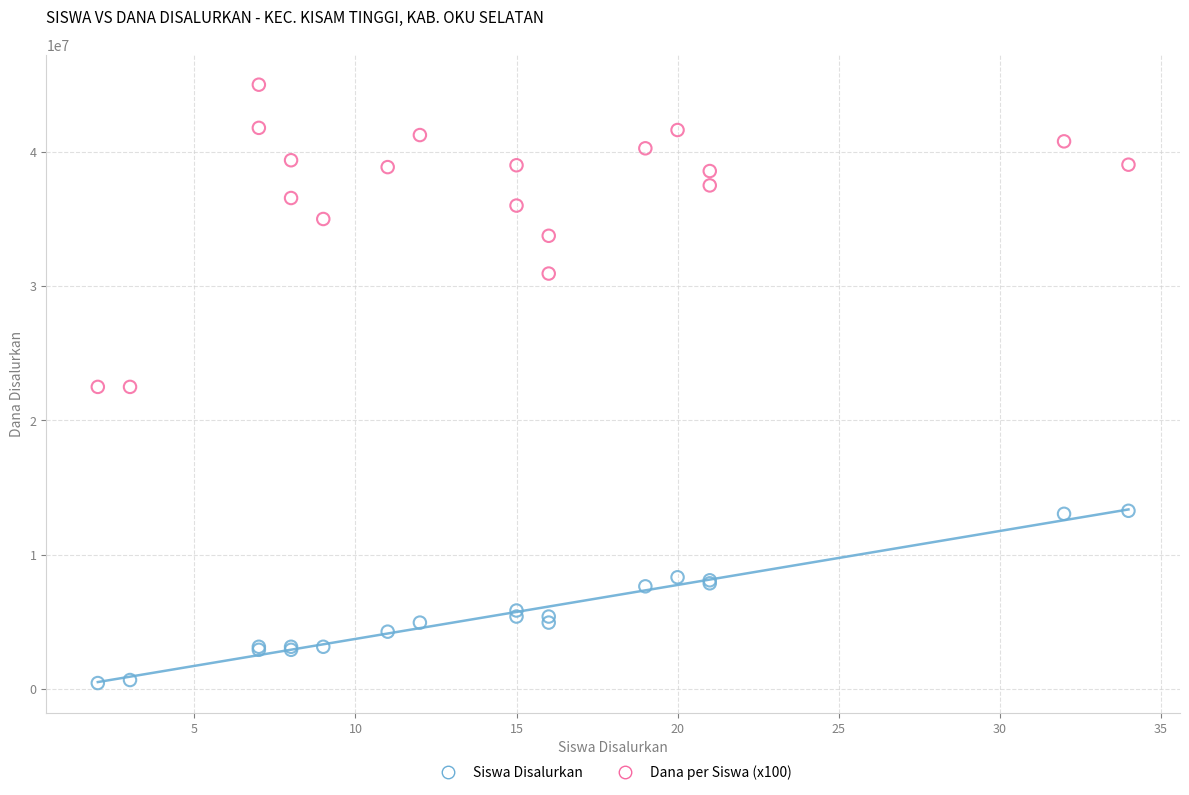

Which series has the largest Y range (max minus min)?

Dana per Siswa (x100)